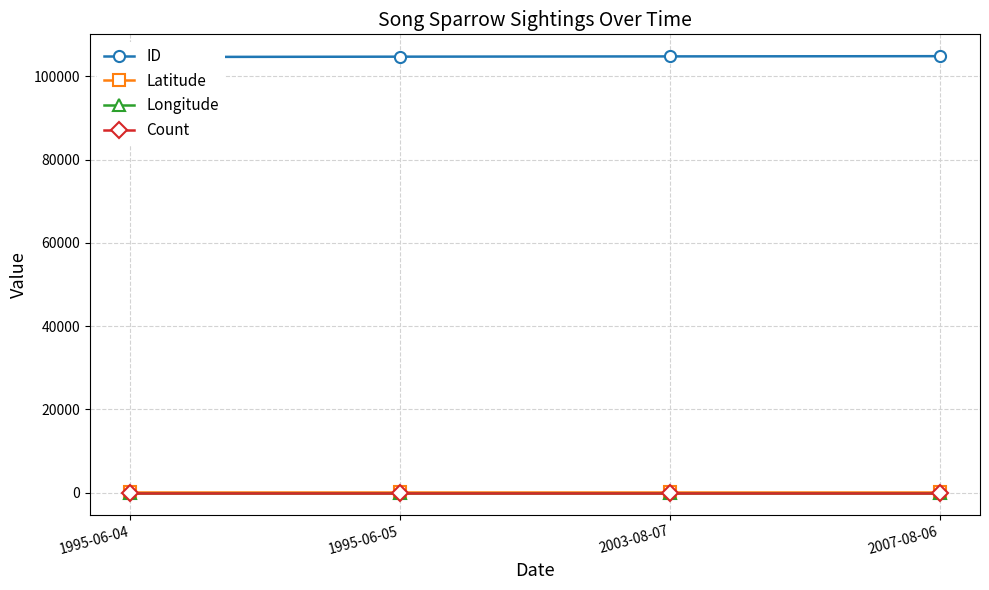

What value does the ID series have at 2003-08-07?

104831.0